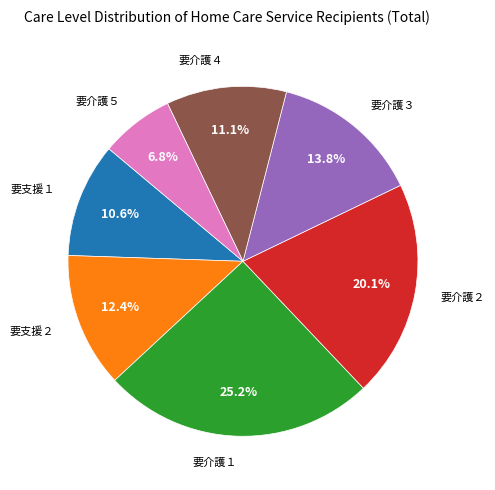

Is there any slice that represents more than half of the pie?

No